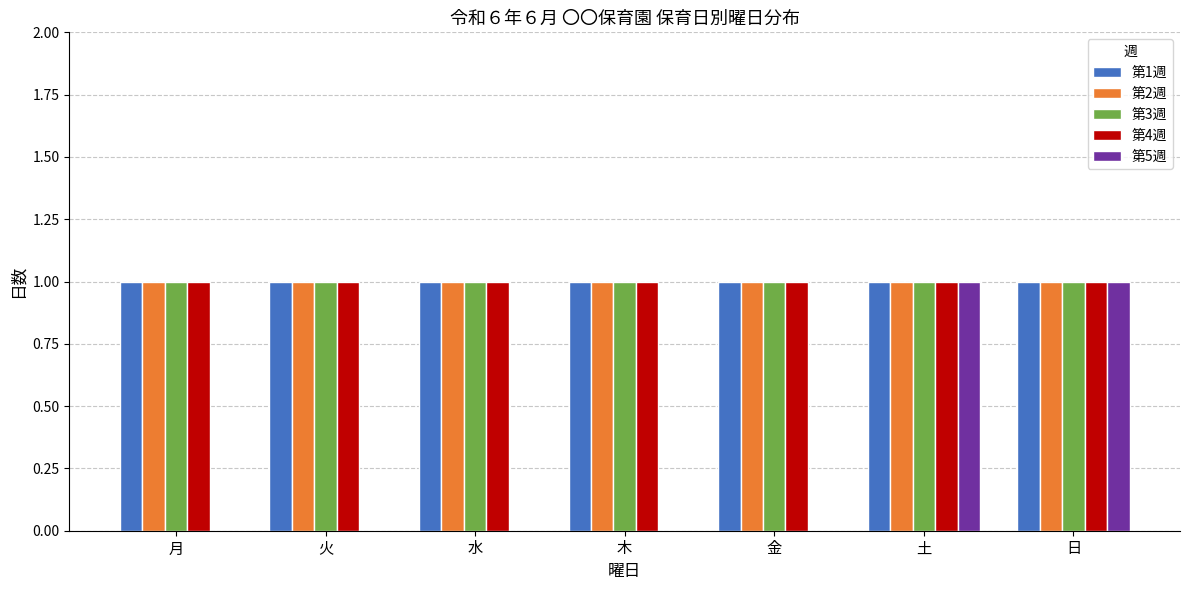

Reading left to right, extract all data points from this chart.

第1週: 月=1	火=1	水=1	木=1	金=1	土=1	日=1
第2週: 月=1	火=1	水=1	木=1	金=1	土=1	日=1
第3週: 月=1	火=1	水=1	木=1	金=1	土=1	日=1
第4週: 月=1	火=1	水=1	木=1	金=1	土=1	日=1
第5週: 月=0	火=0	水=0	木=0	金=0	土=1	日=1